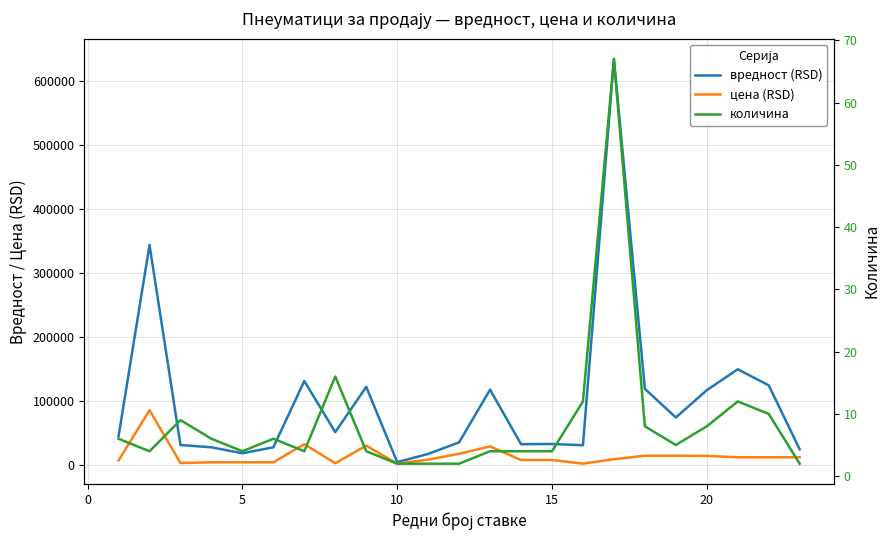

True or false: количина and вредност (RSD) cross at least once.

False